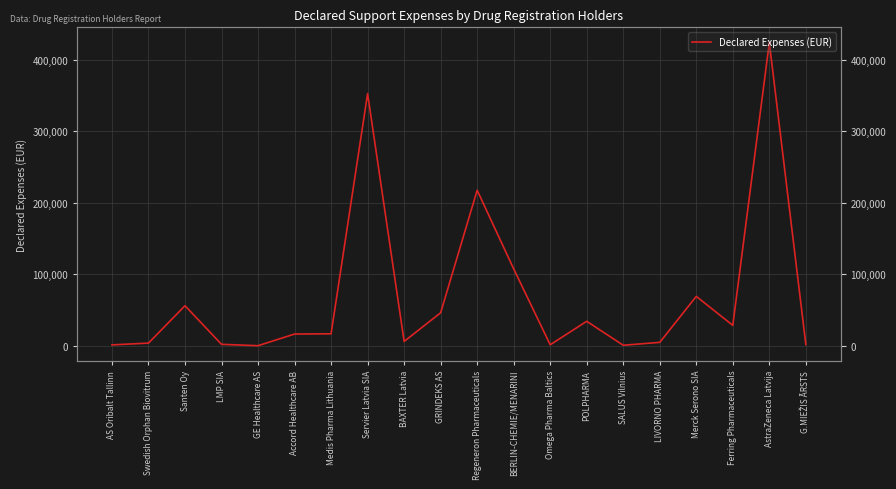

True or false: the data has more than 1 interior local peaks.

True